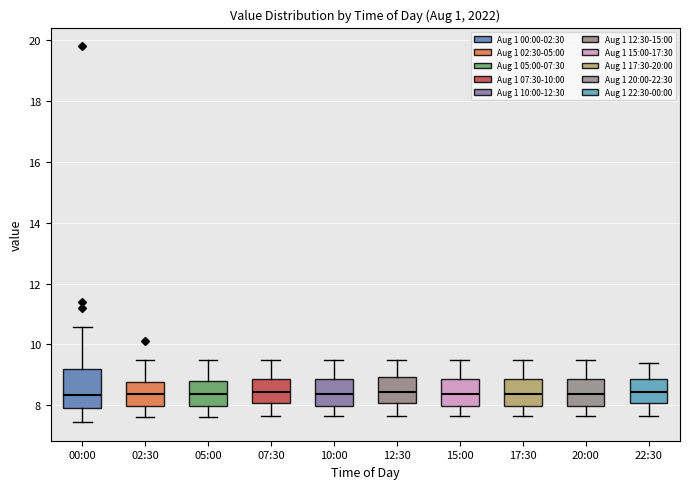

Comparing the boxes themselves (not the whiskers), which one is the tallest?

00:00